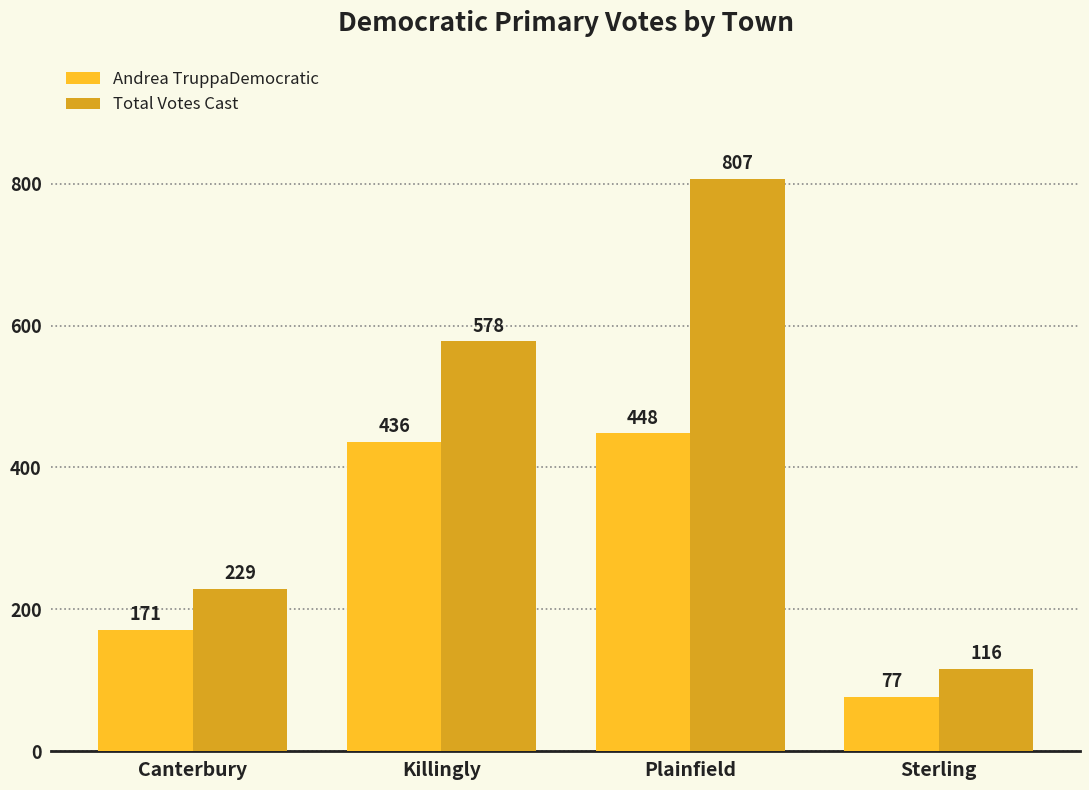

How many bars are there in each group?

2